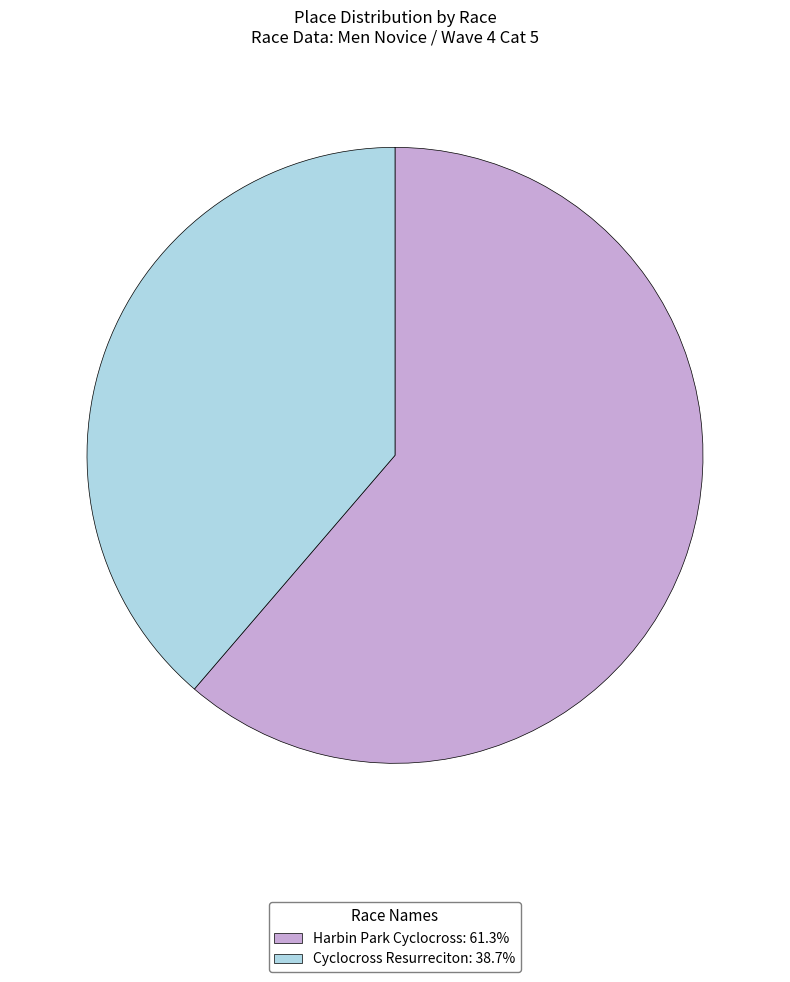

Rank the categories by value from lowest to highest.

Cyclocross Resurreciton, Harbin Park Cyclocross